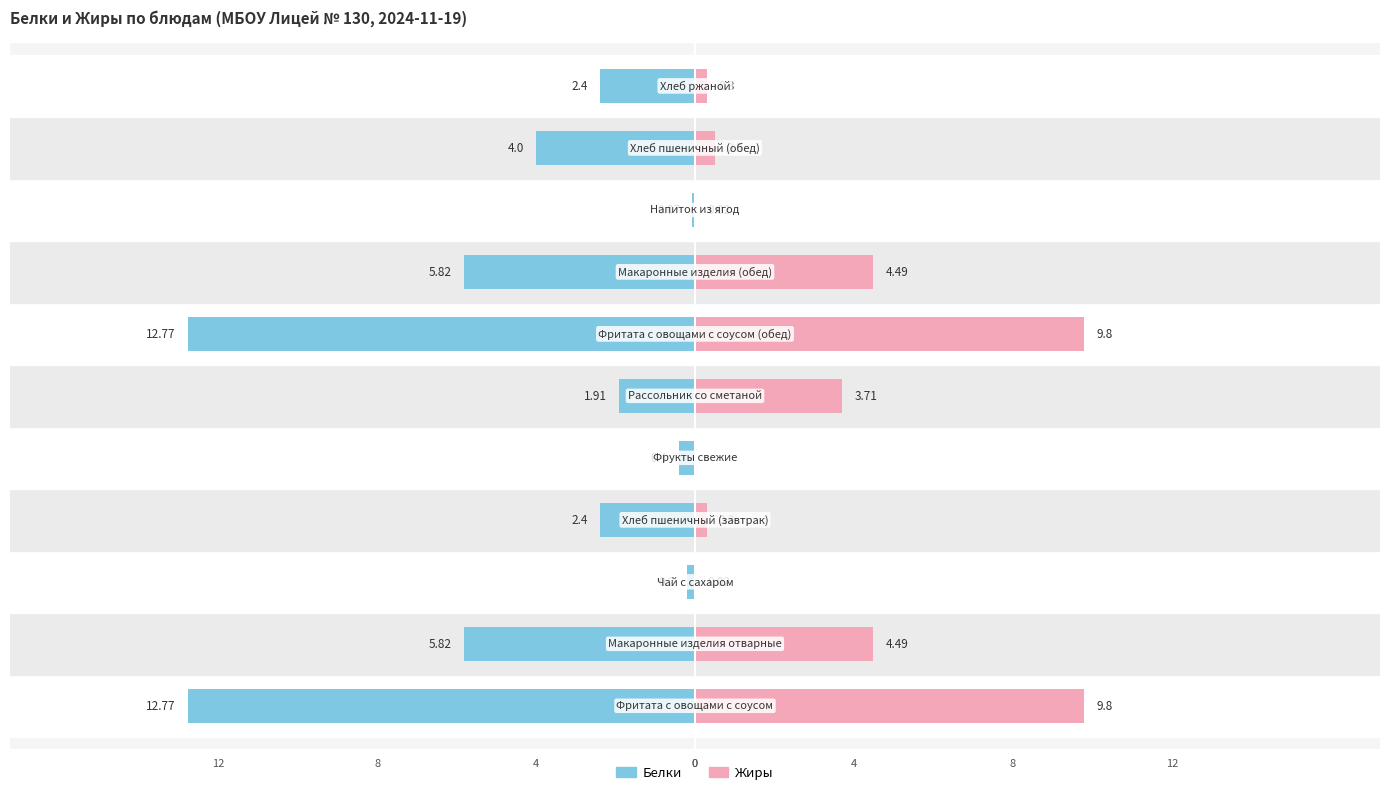

Is it true that Жиры equals 0.0 at 8?

False